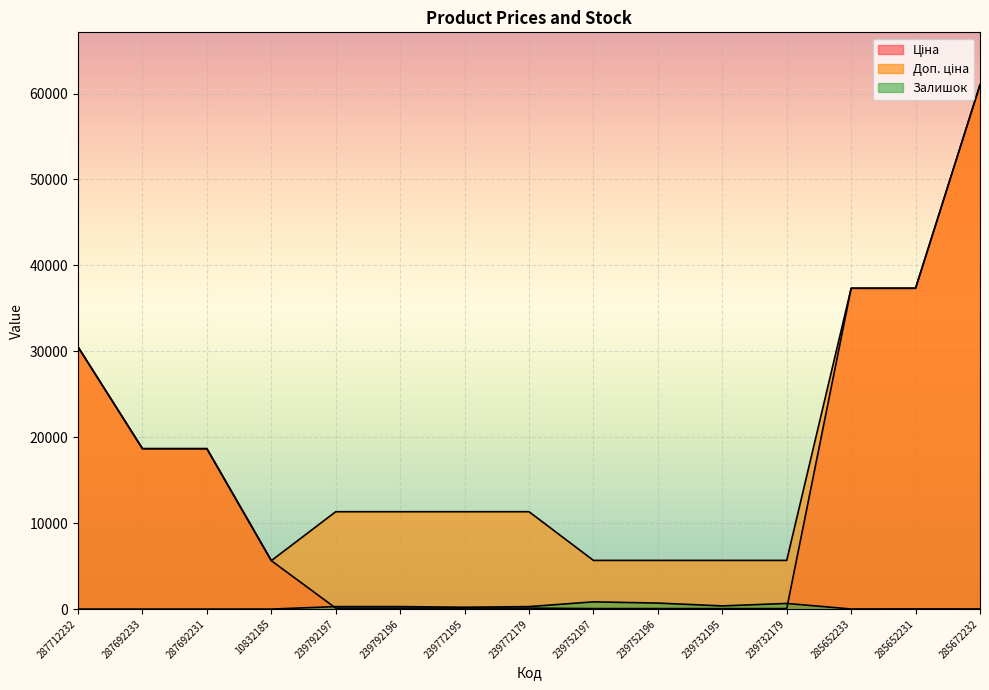

List the series in order of their peak value, highest first.

Ціна, Доп. ціна, Залишок